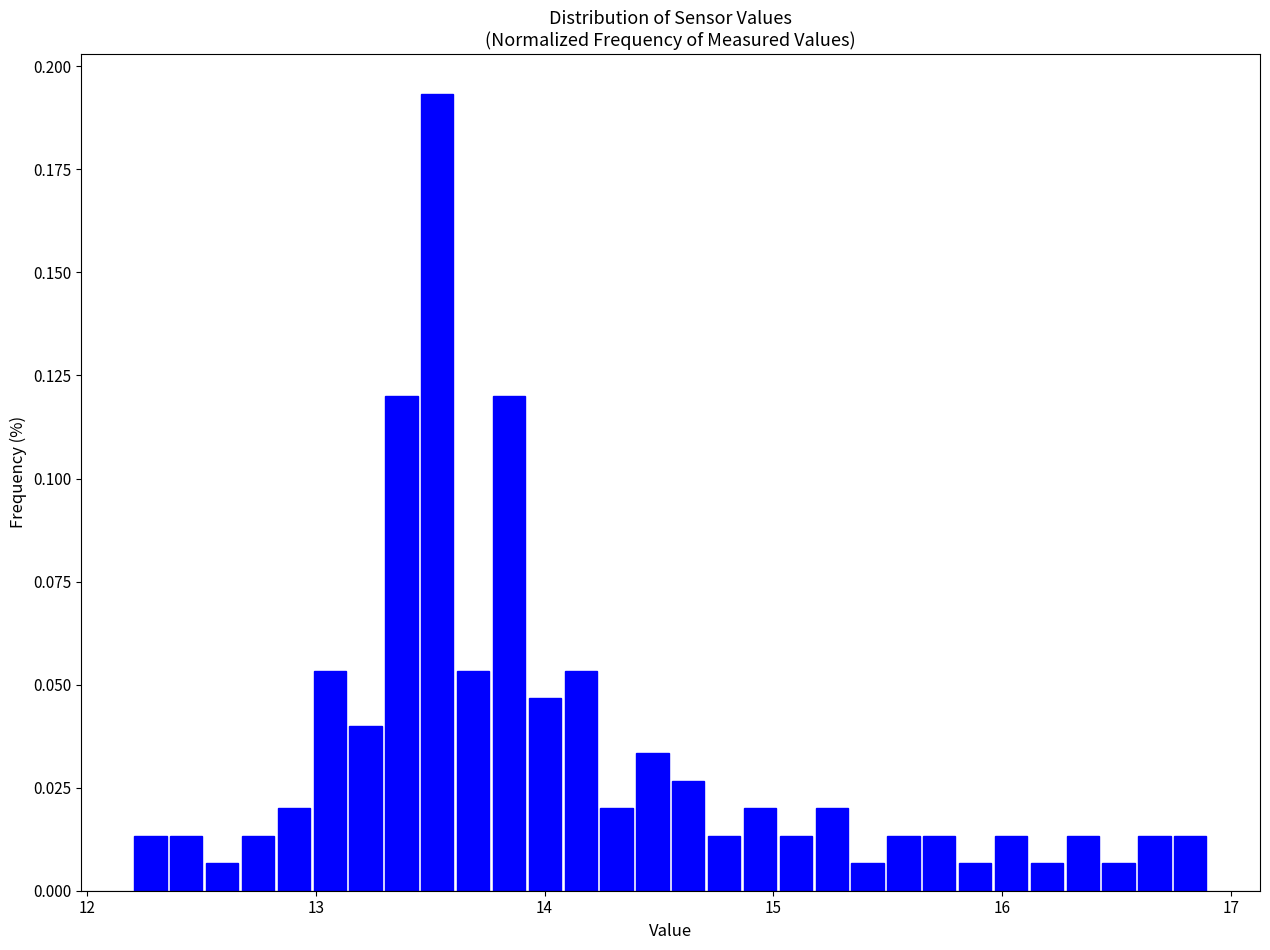

Around what value on the x-axis is the tallest bar? Give the approximate position of its centre, as read against the axis.

13.5